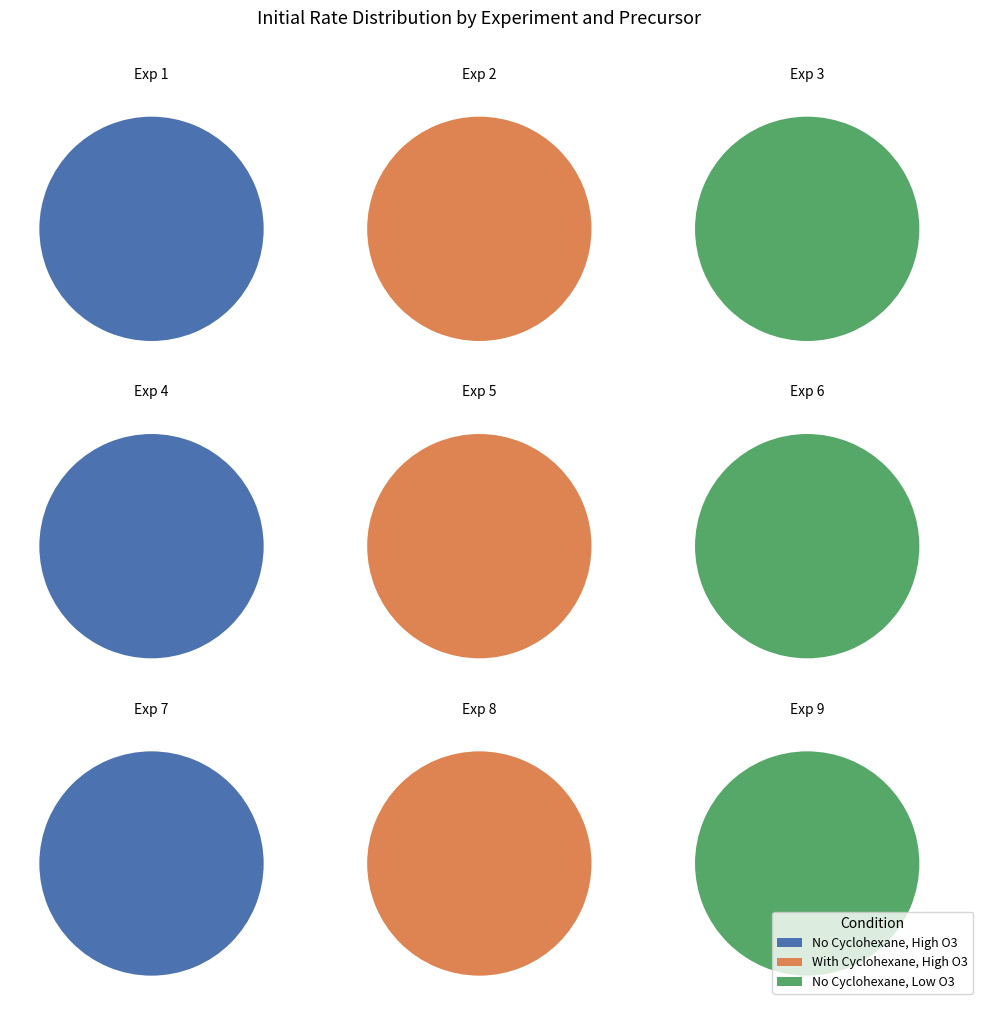

True or false: Exp 2 accounts for 76% of the total.

False